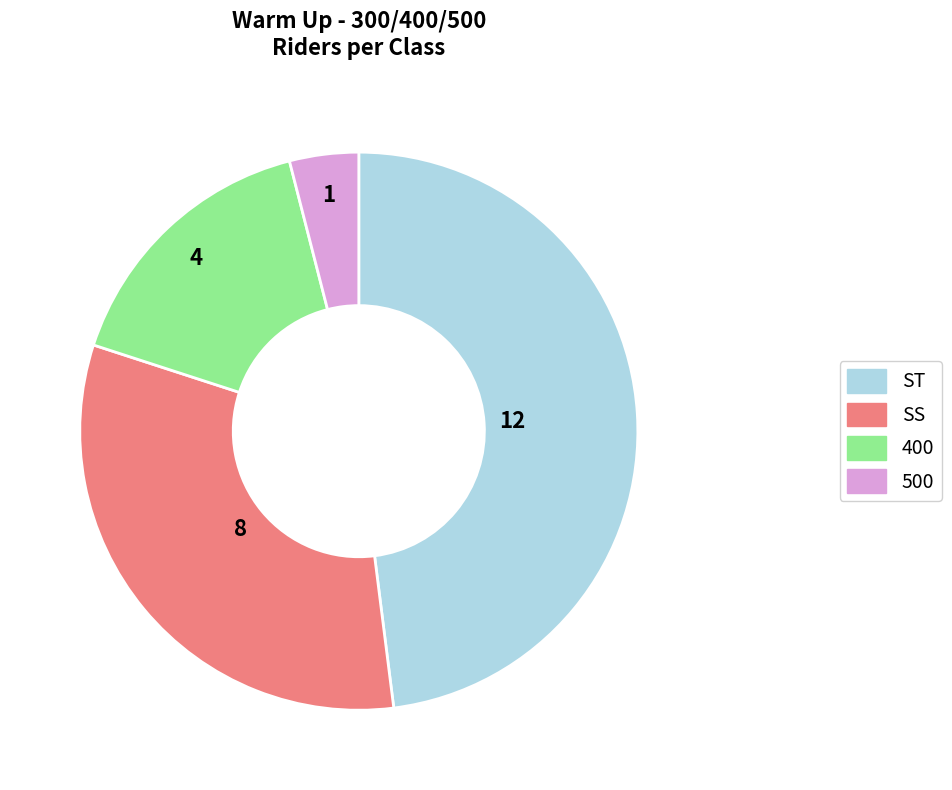

Which slice is the smallest?

500